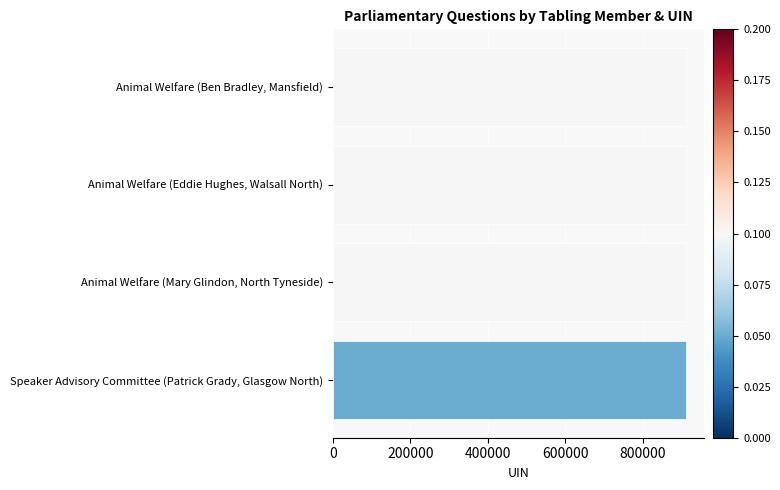

Rank the categories by value from lowest to highest.

Speaker Advisory Committee (Patrick Grady, Glasgow North), Animal Welfare (Ben Bradley, Mansfield), Animal Welfare (Eddie Hughes, Walsall North), Animal Welfare (Mary Glindon, North Tyneside)